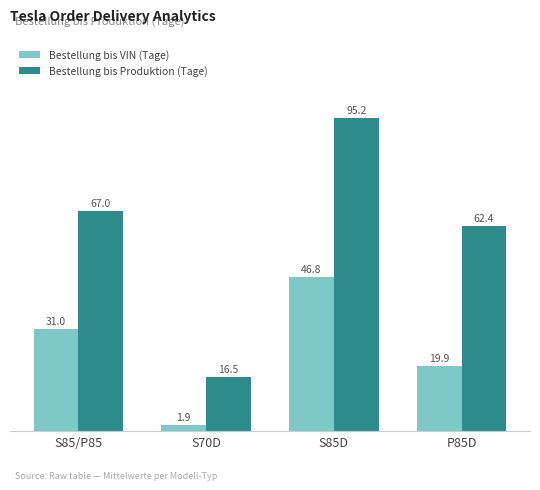

At which category is the sum across all series the highest?

S85D